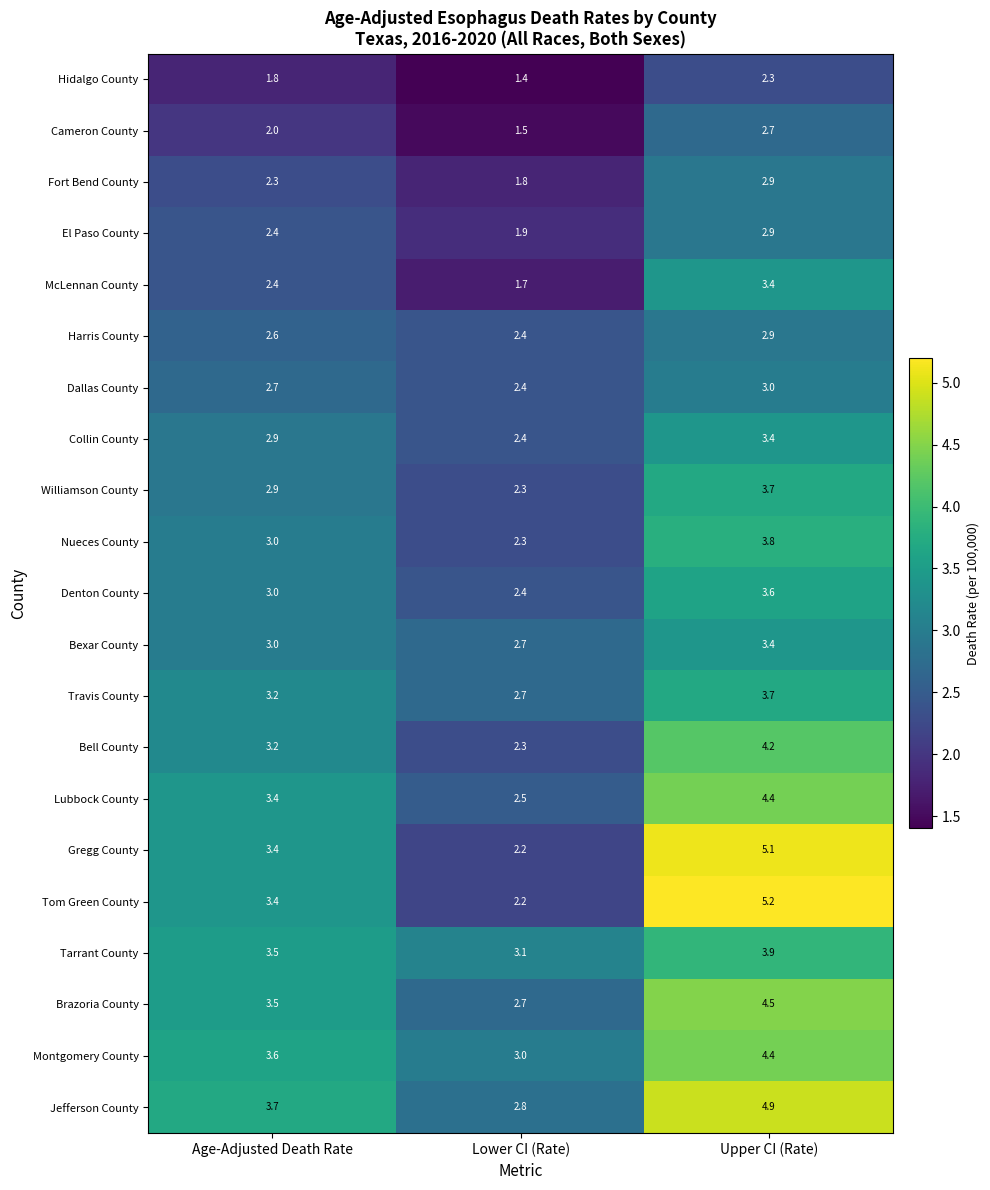

How many series are shown in this chart?

21